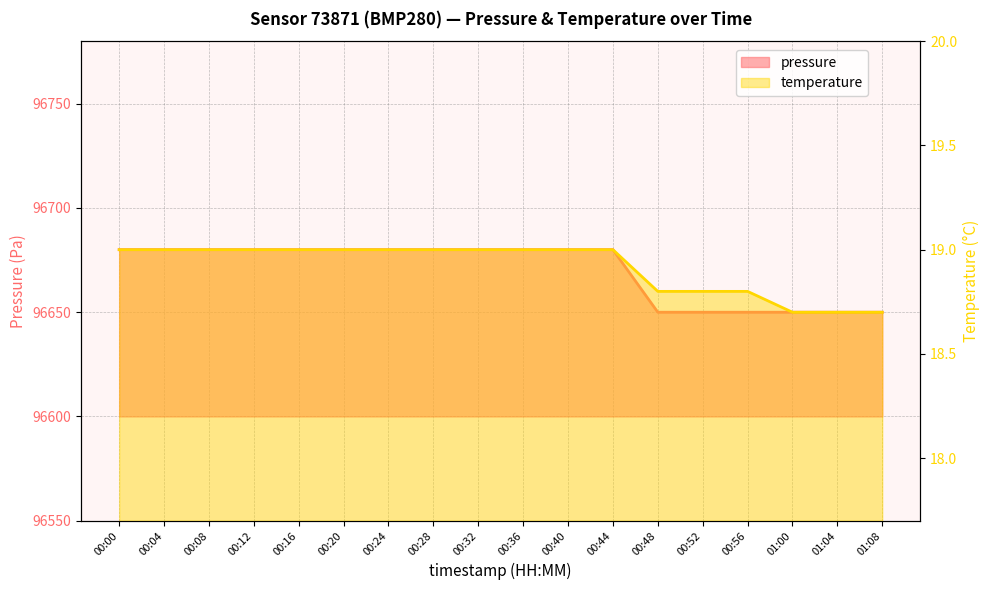

At how many categories does at least one series exceed 7740?

18